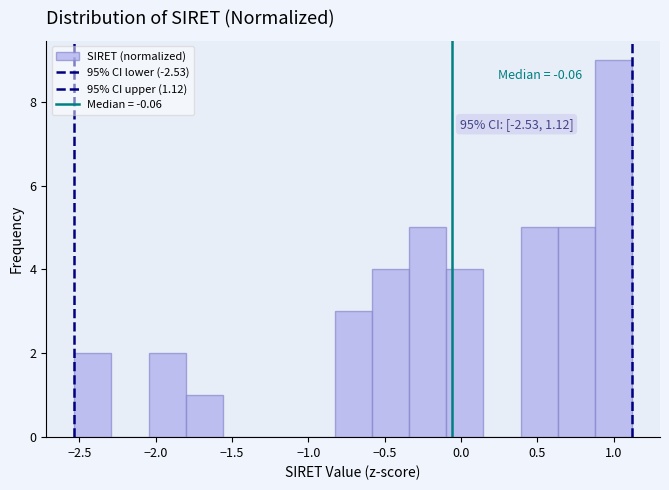

Which range on the x-axis has the tallest bar?

0.90 to 1.10